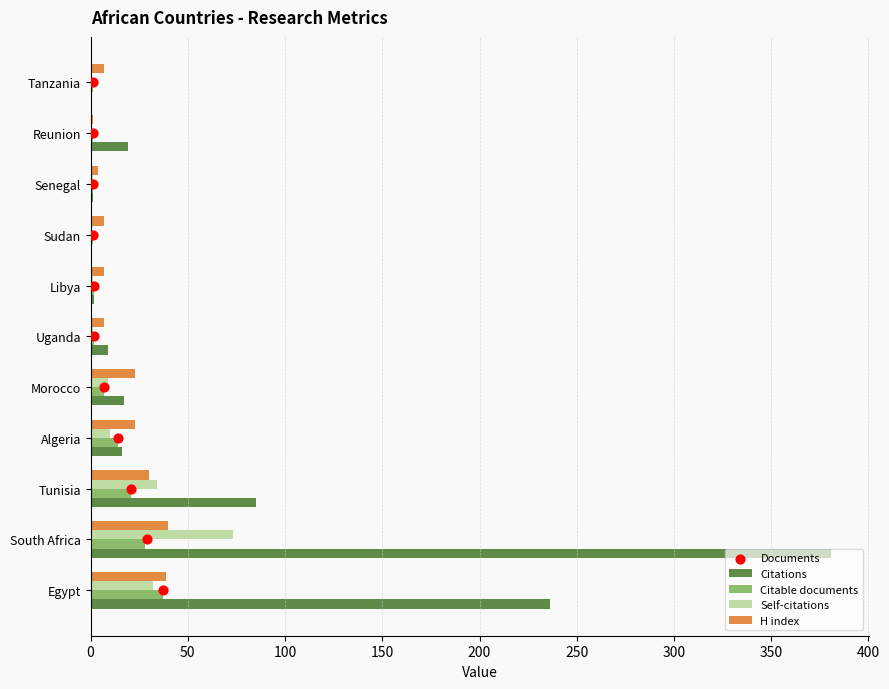

Which series has the largest total across all categories?

Citations